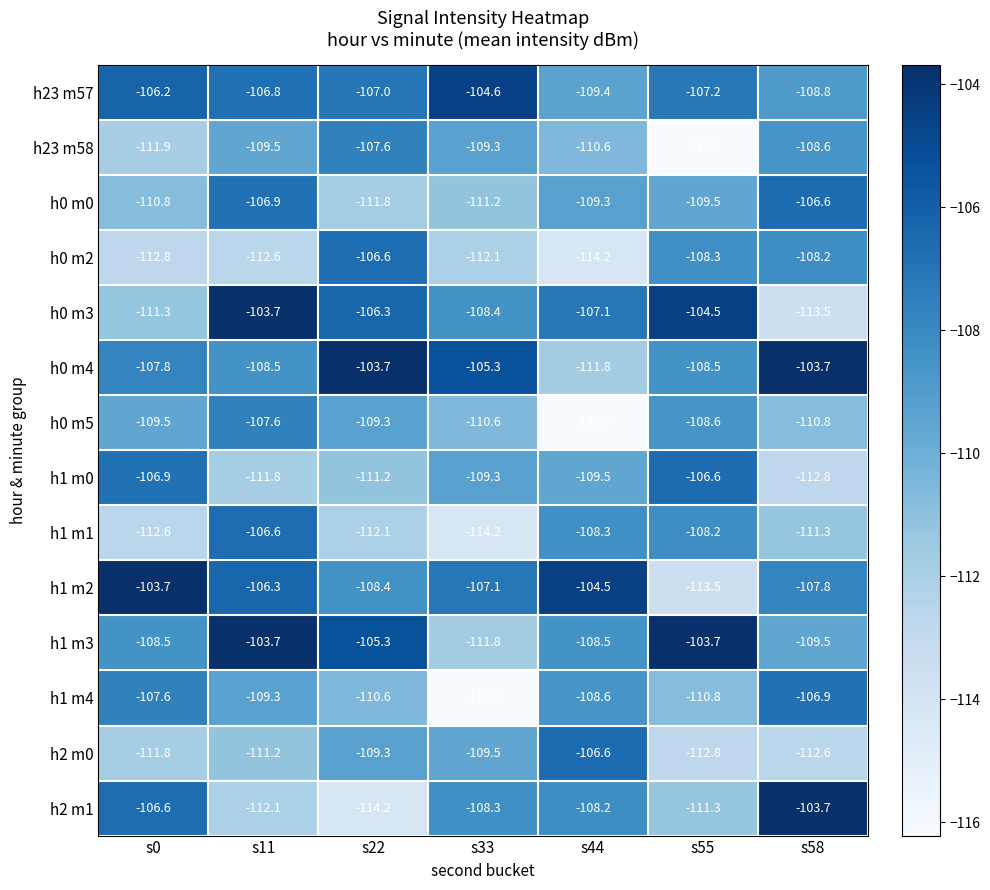

At which category is the sum across all series the highest?

s11